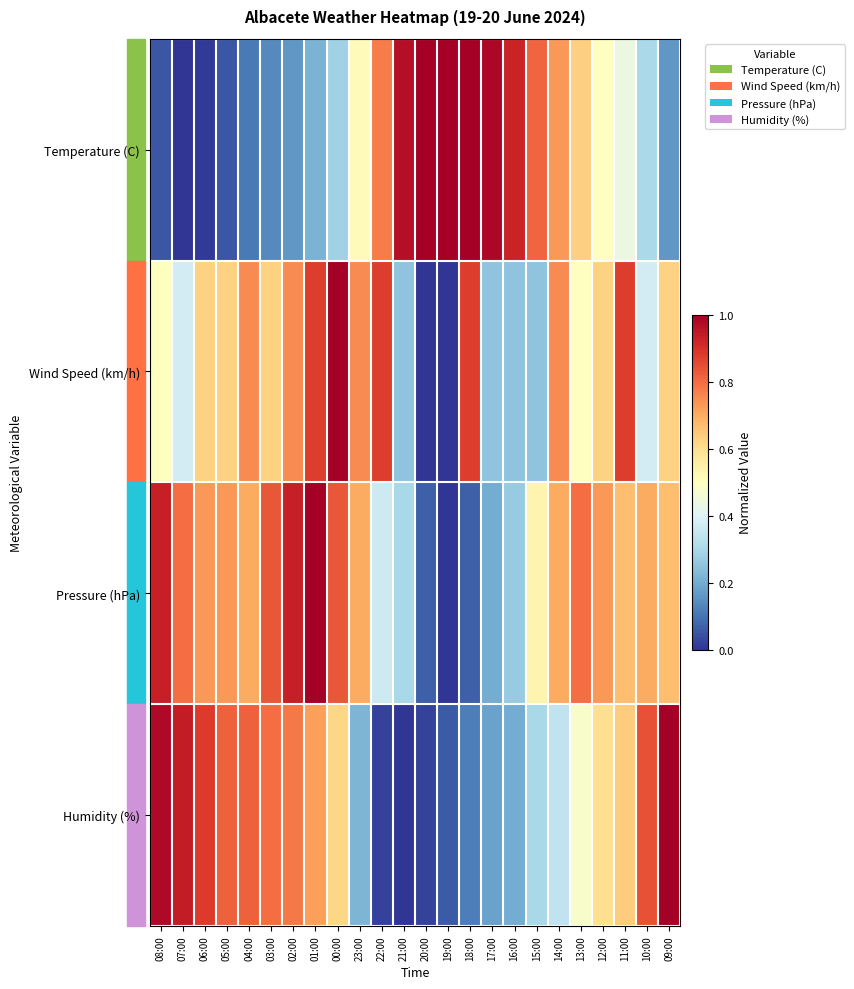

At which category is the sum across all series the highest?

01:00